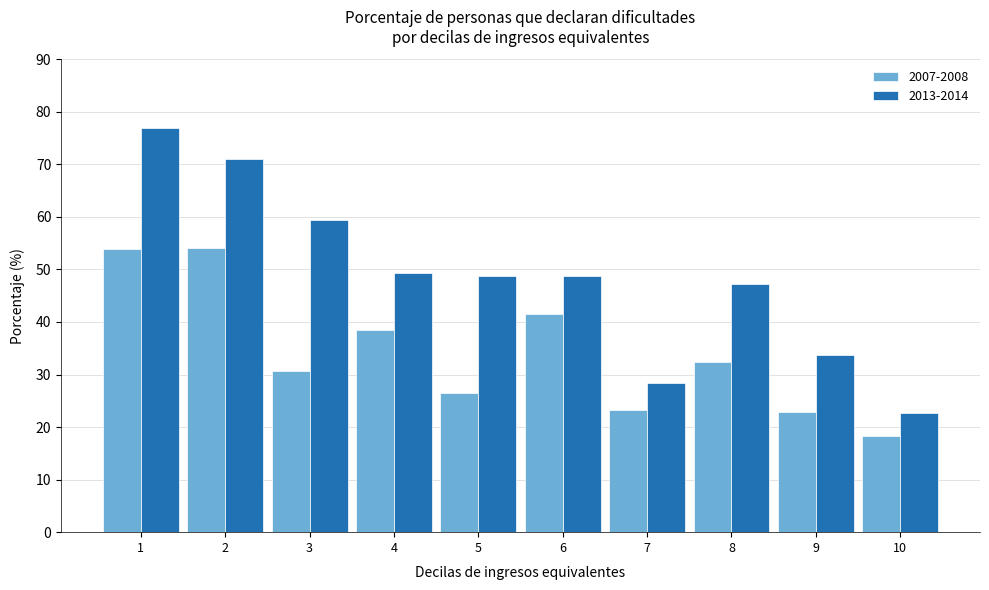

At 4, list the series in order from smallest to largest.

2007-2008, 2013-2014